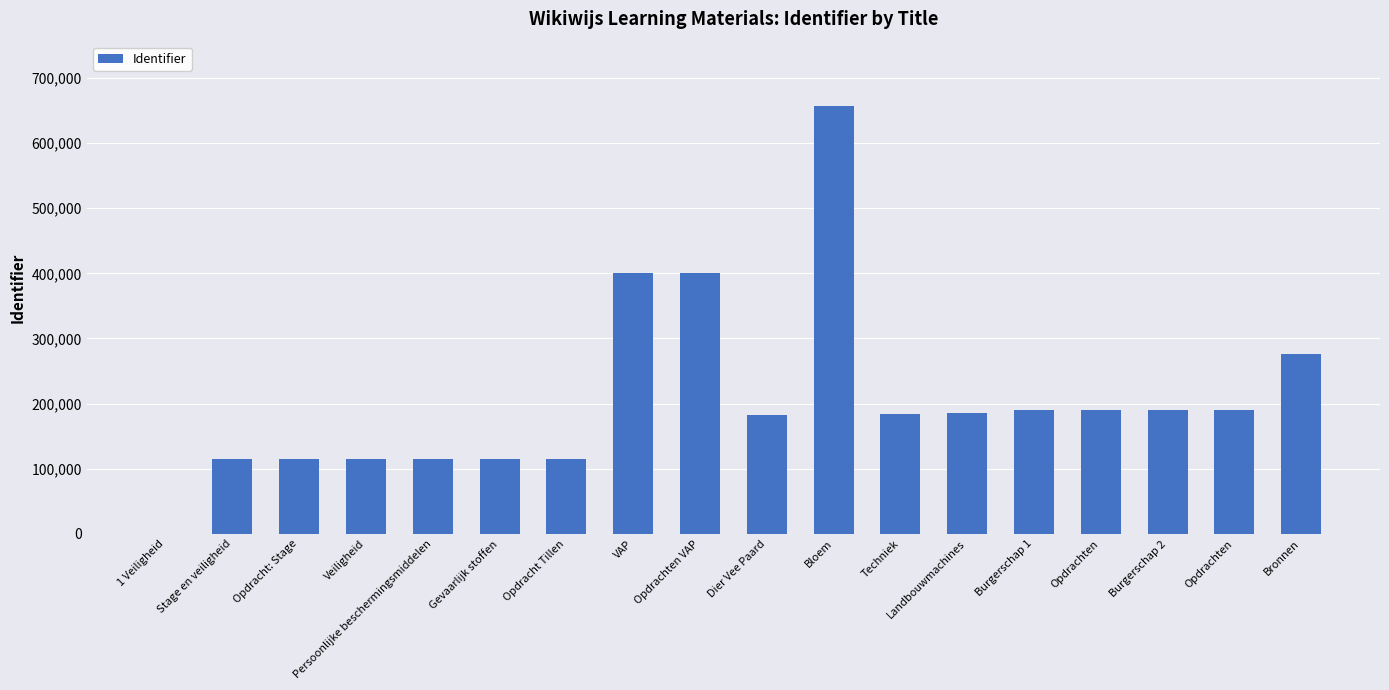

What is the value of the 16th bar from the left?

189538